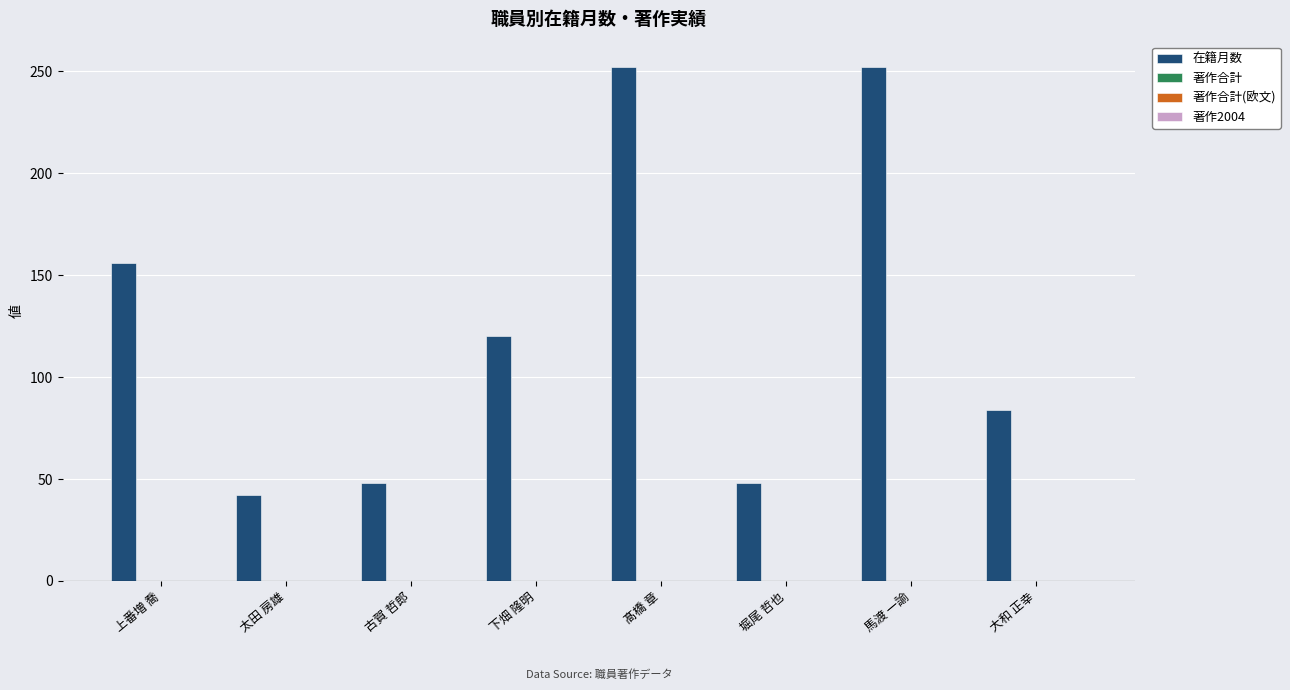

What is the difference between the second highest and second lowest values?

204